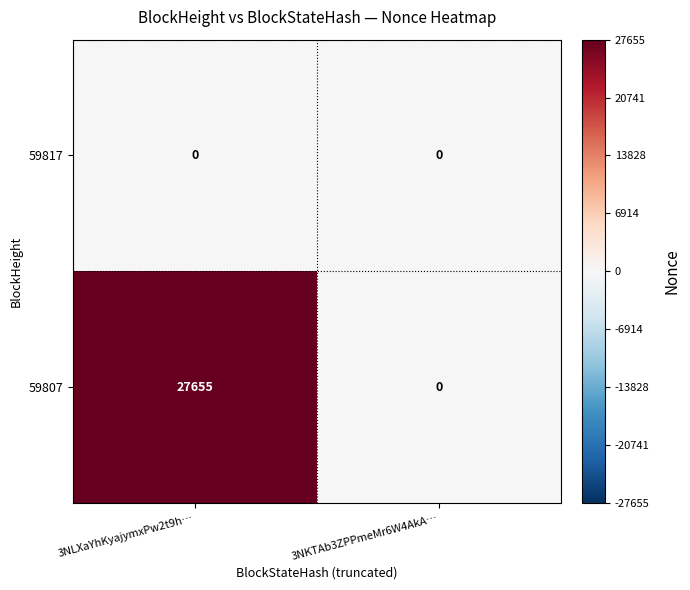

Reading right to left, extract all data points from this chart.

59817: 3NKTAb3ZPPmeMr6W4AkA…=0	3NLXaYhKyajymxPw2t9h…=0
59807: 3NKTAb3ZPPmeMr6W4AkA…=0	3NLXaYhKyajymxPw2t9h…=27655